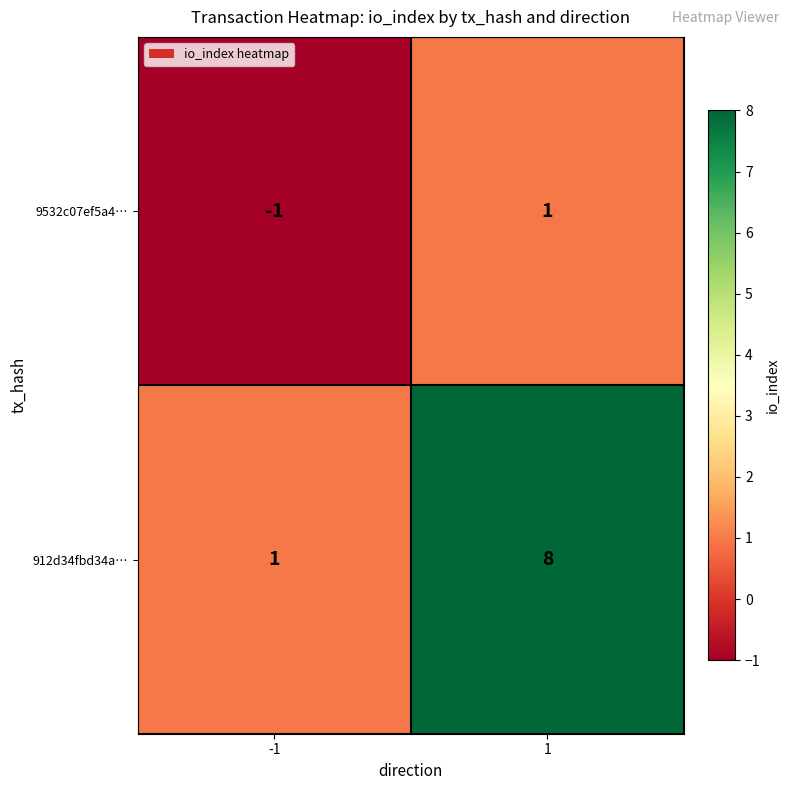

Rank the series by their average value, from lowest to highest.

9532c07ef5a4…, 912d34fbd34a…